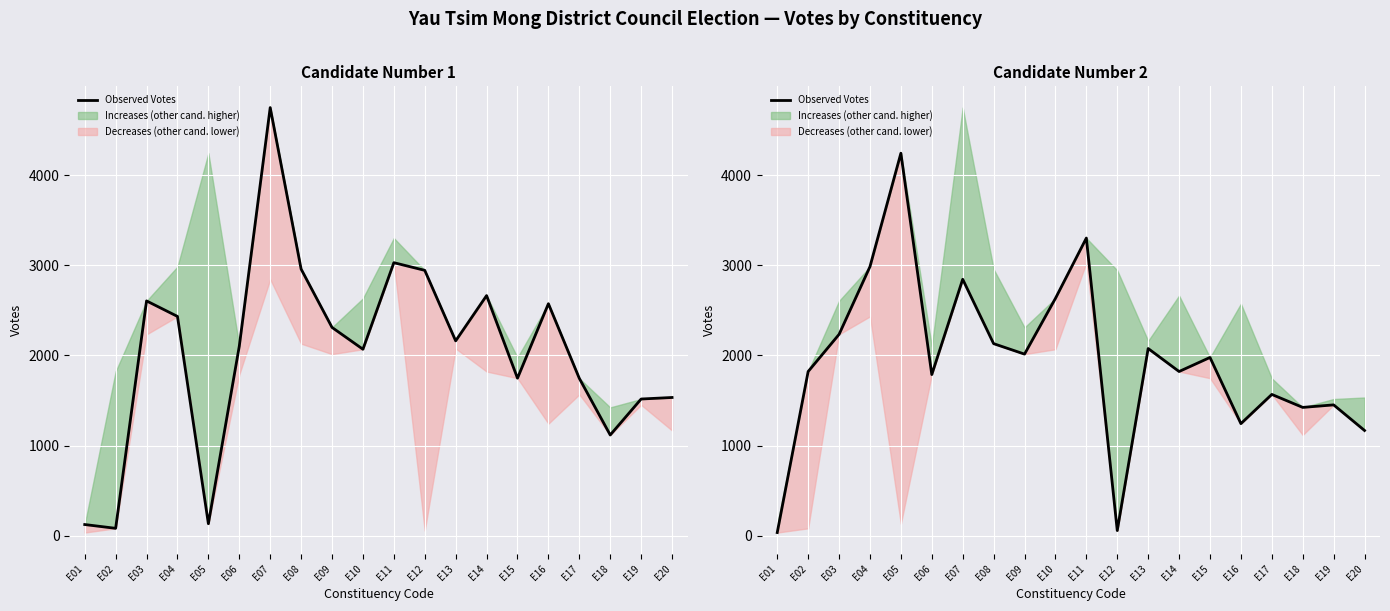

At which label is the value closest to 2138?

E08